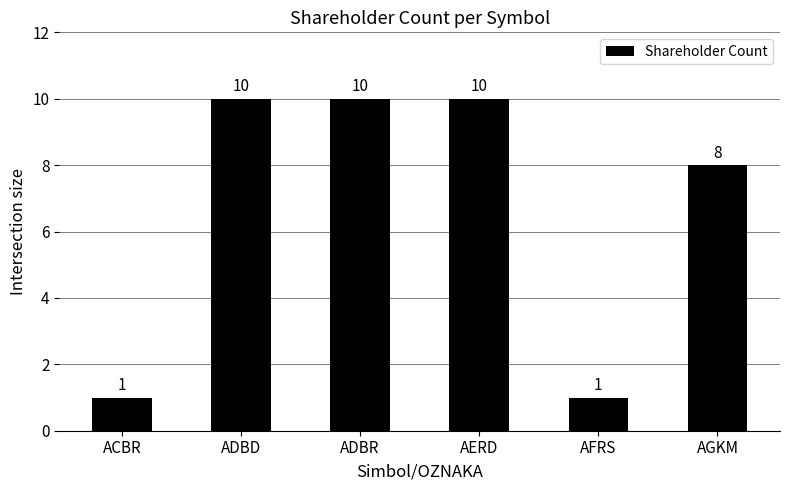

What is the label of the 6th bar from the left?

AGKM